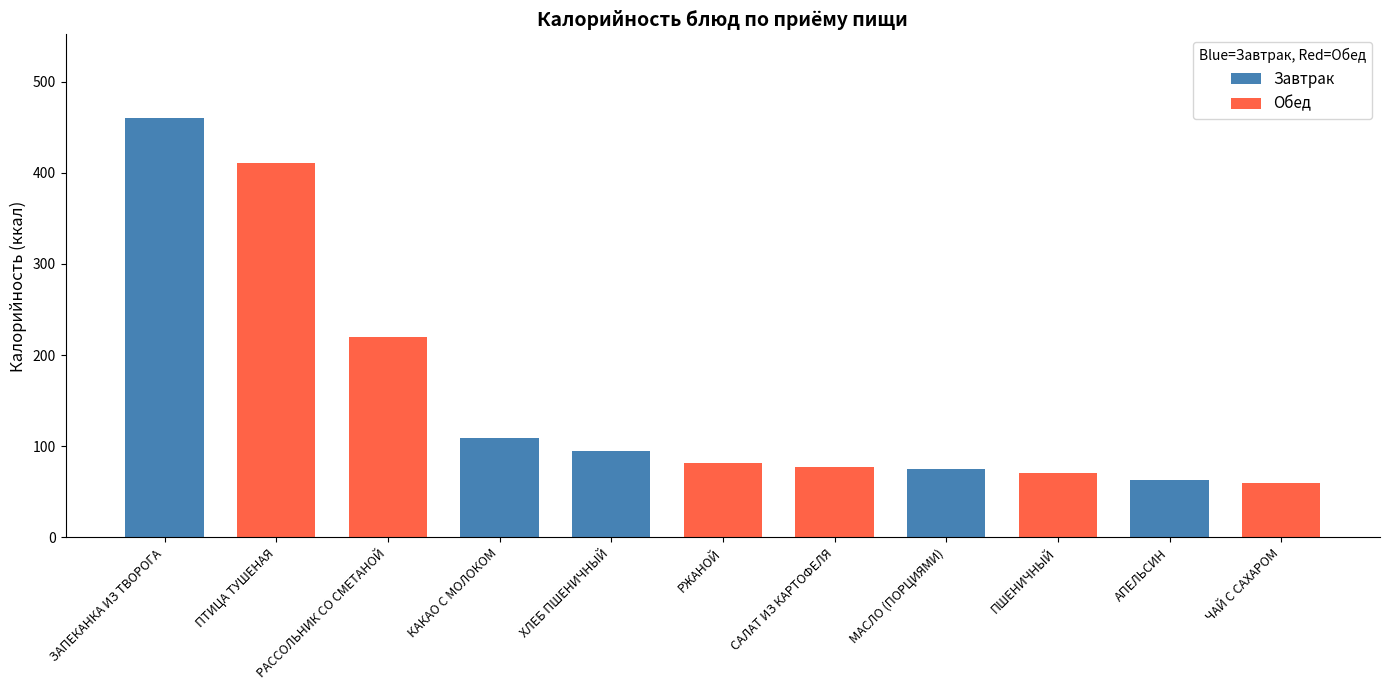

What is the minimum value shown in the chart?

59.6